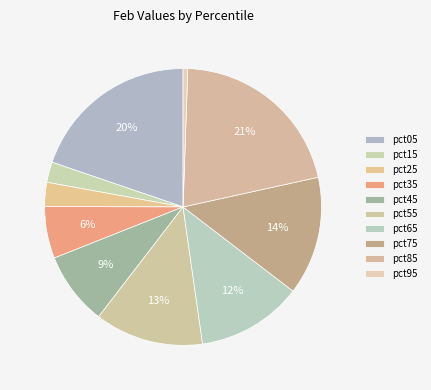

To the nearest percent, what is the difference between the largest and smallest slice percentages?

20%